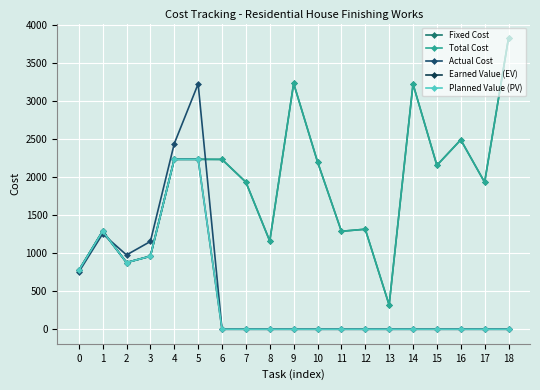

Is the value of Earned Value (EV) at 7 greater than the value of Planned Value (PV) at 2?

No